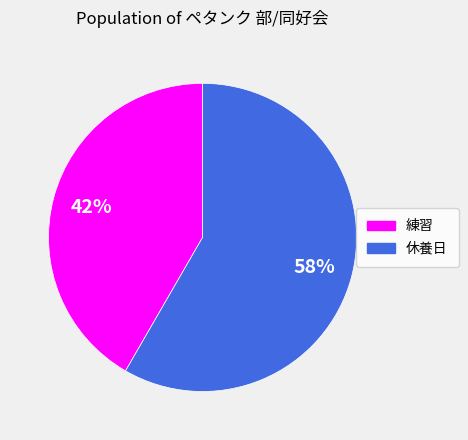

To the nearest percent, what is the average slice percentage?

50%